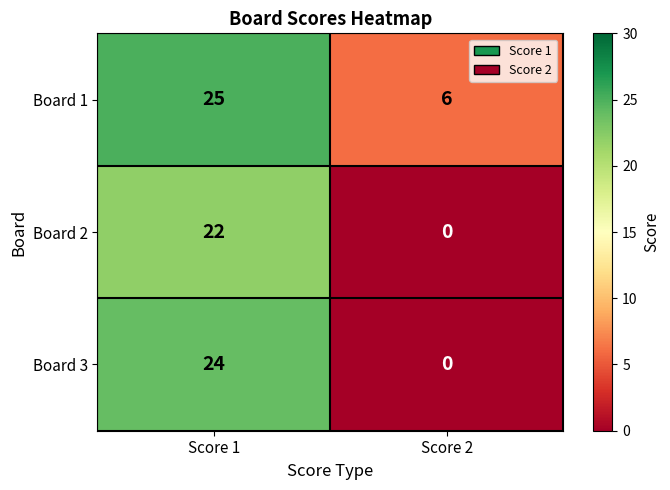

The value of Board 3 at Score 2 is 12. True or false?

False